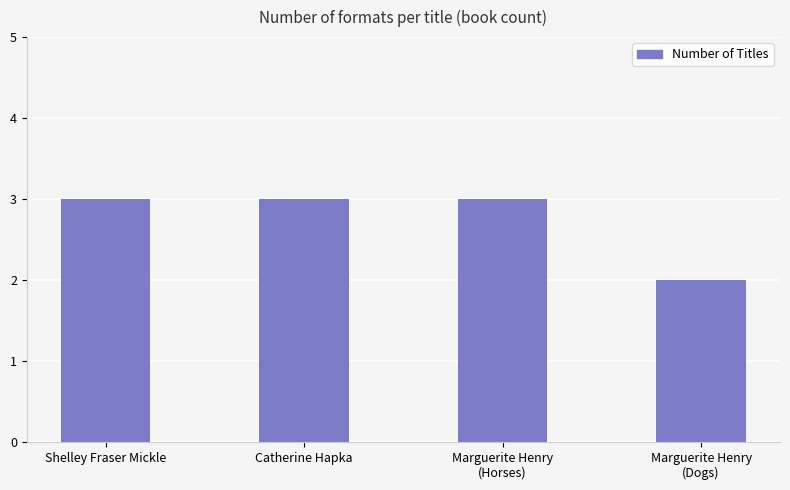

What is the maximum value shown in the chart?

3